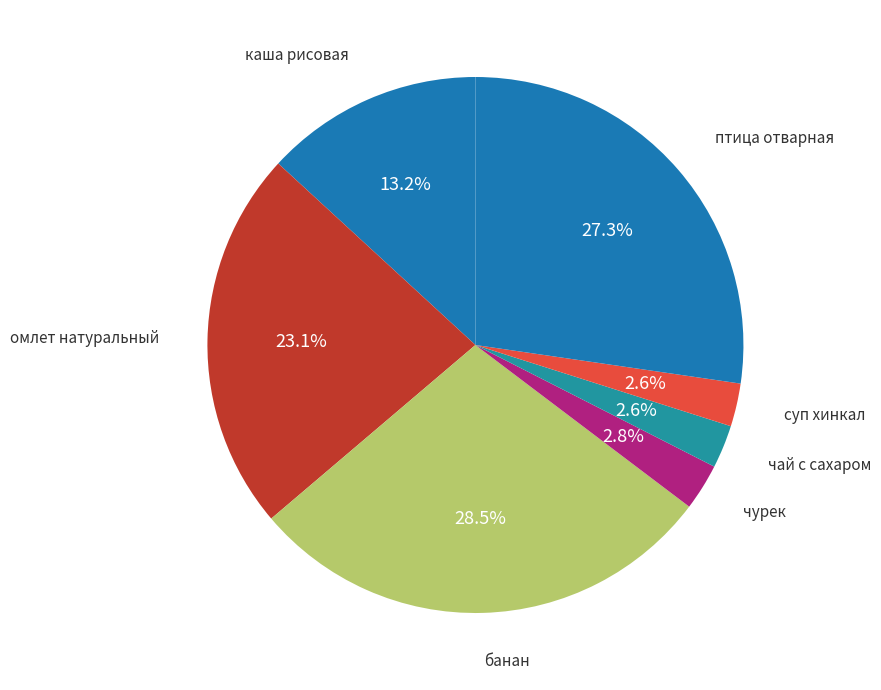

Approximately how many times larger is the value at банан compared to суп хинкал?

11.0